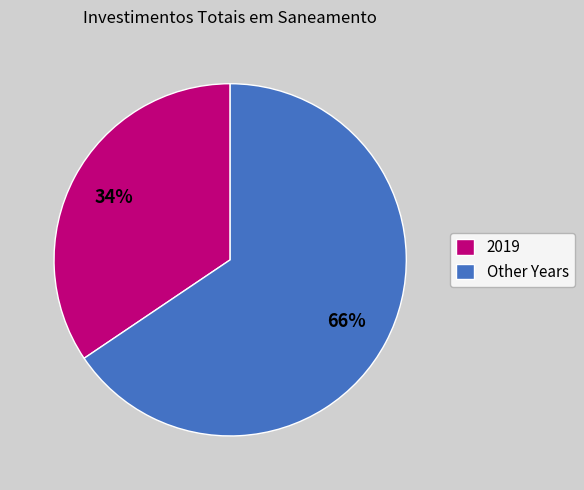

Is there a majority slice in this chart?

Yes